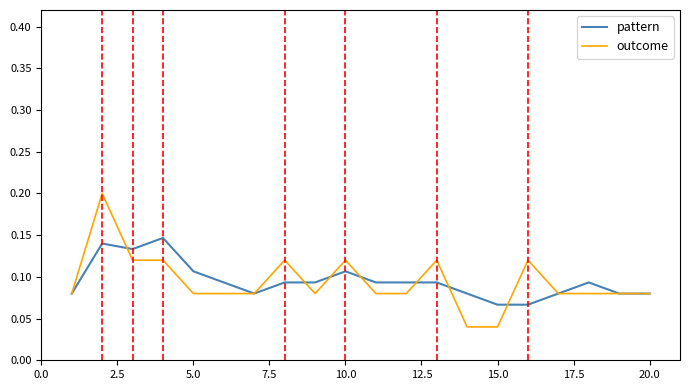

What are all the series names shown in the legend?

pattern, outcome